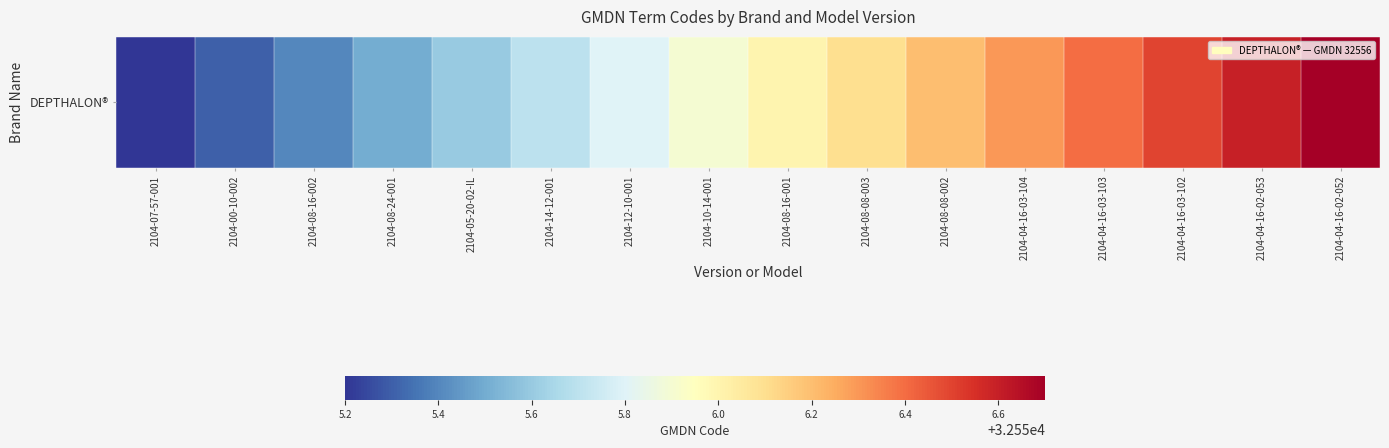

Reading left to right, extract all data points from this chart.

2104-07-57-001=32555.2	2104-00-10-002=32555.3	2104-08-16-002=32555.4	2104-08-24-001=32555.5	2104-05-20-02-IL=32555.6	2104-14-12-001=32555.7	2104-12-10-001=32555.8	2104-10-14-001=32555.9	2104-08-16-001=32556.0	2104-08-08-003=32556.1	2104-08-08-002=32556.2	2104-04-16-03-104=32556.3	2104-04-16-03-103=32556.4	2104-04-16-03-102=32556.5	2104-04-16-02-053=32556.6	2104-04-16-02-052=32556.7